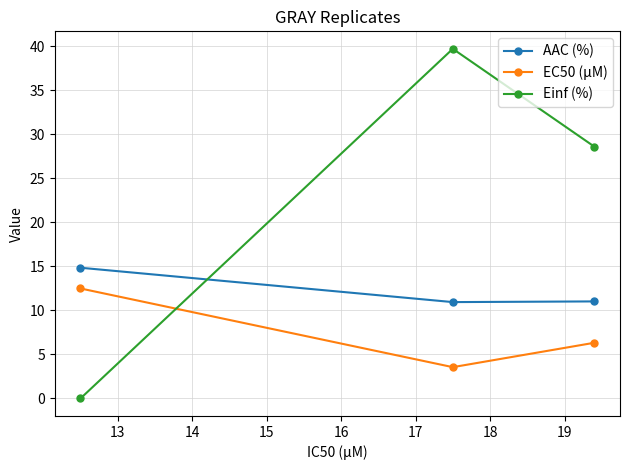

Which series has the widest spread of values?

Einf (%)